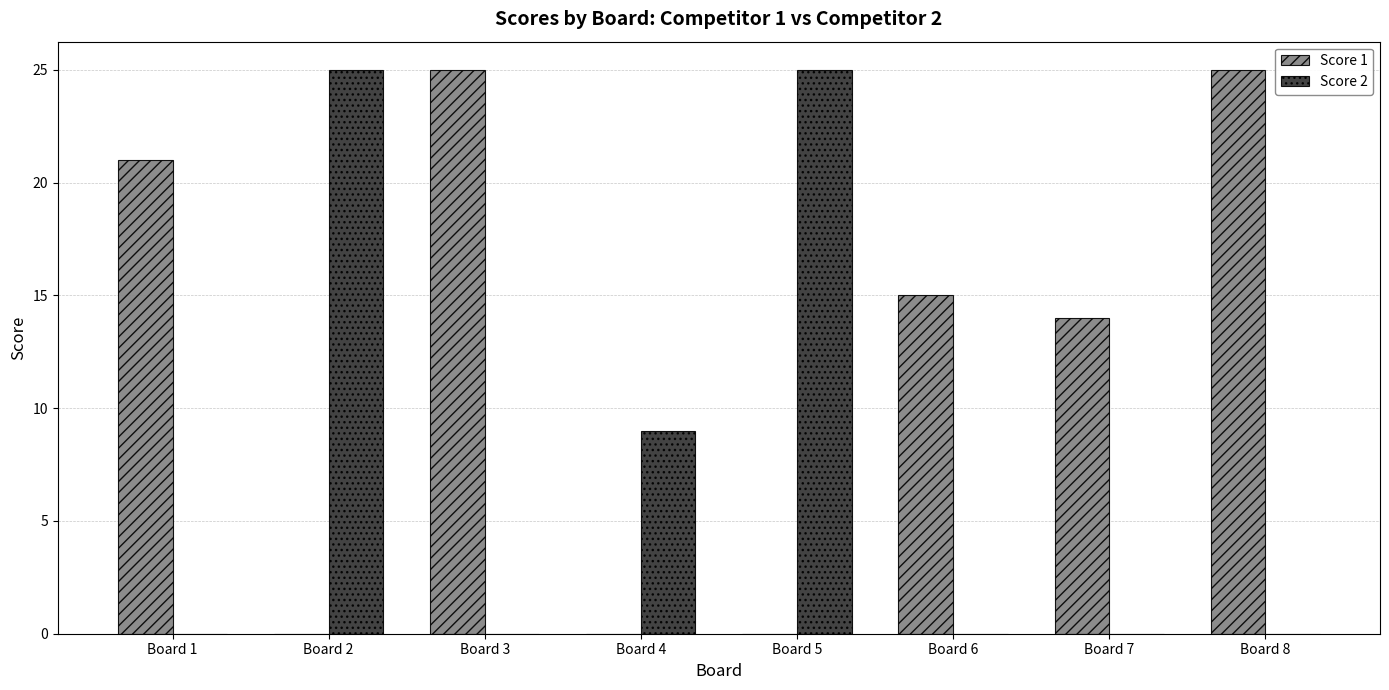

Which series changed the most between Board 1 and Board 4?

Score 1